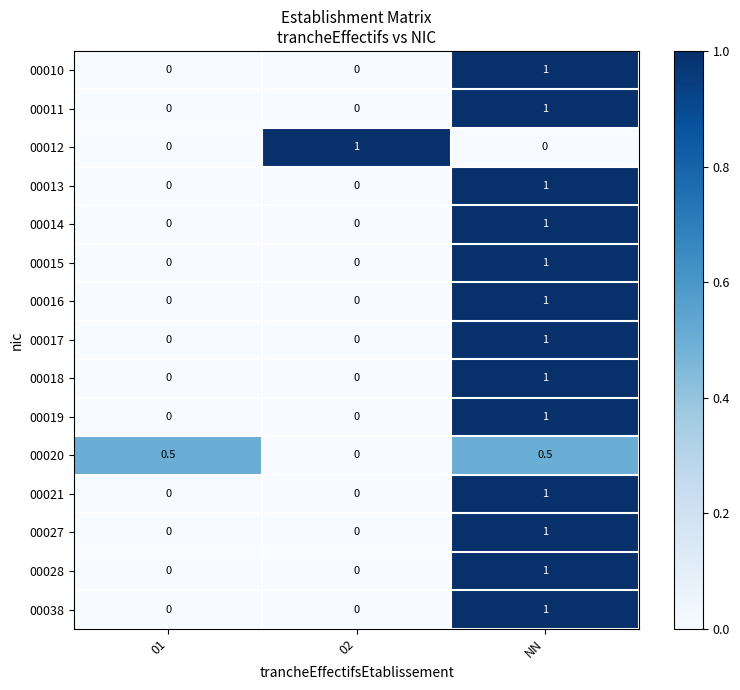

What is the average value of the 00011 series?

0.3